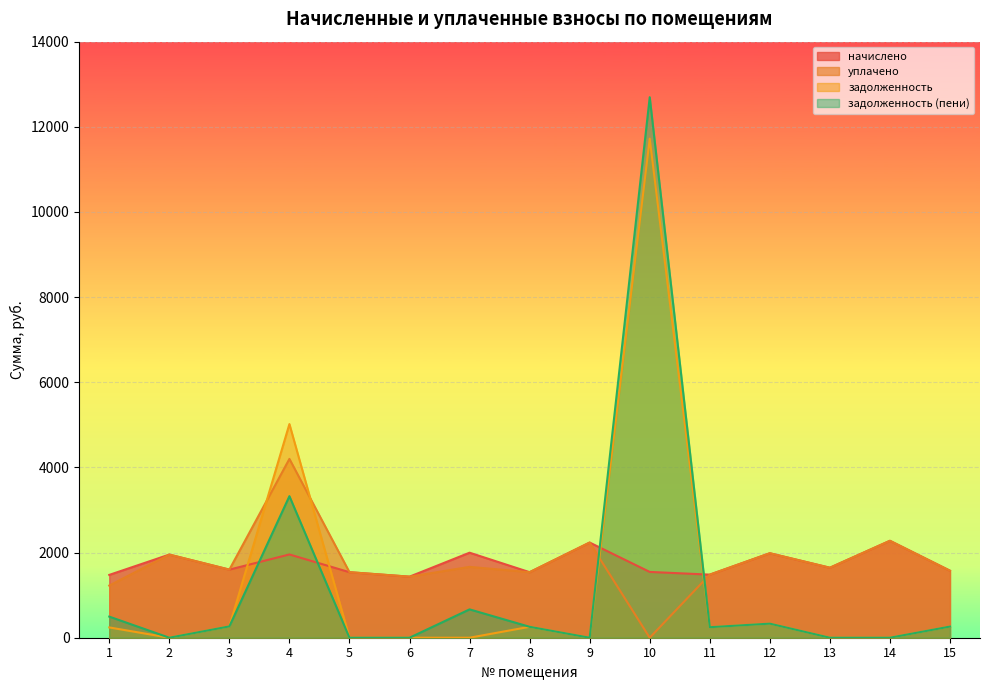

At how many categories does at least one series exceed 2548?

2